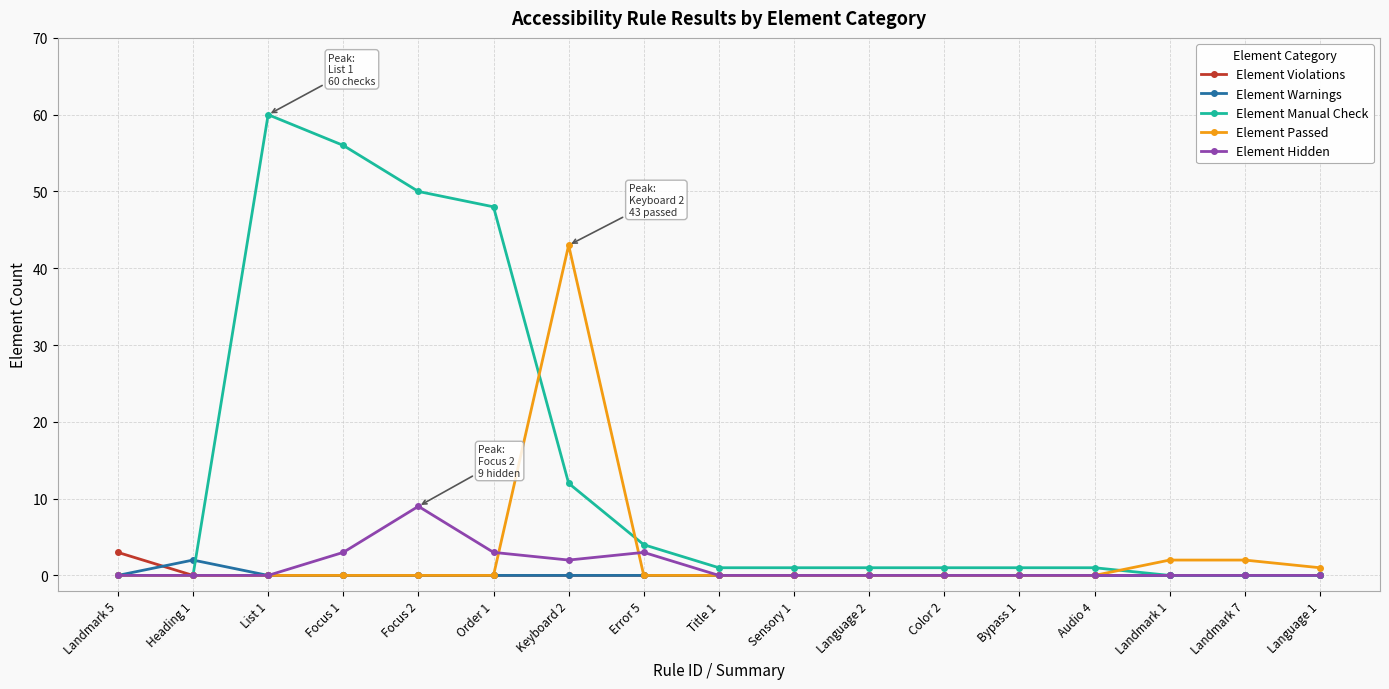

What is the total value across all series at Landmark 5?

3